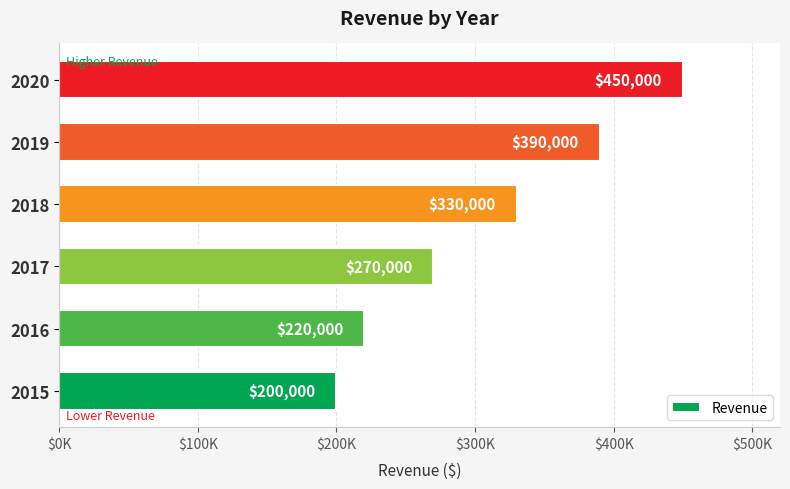

Does the chart contain any negative values?

No